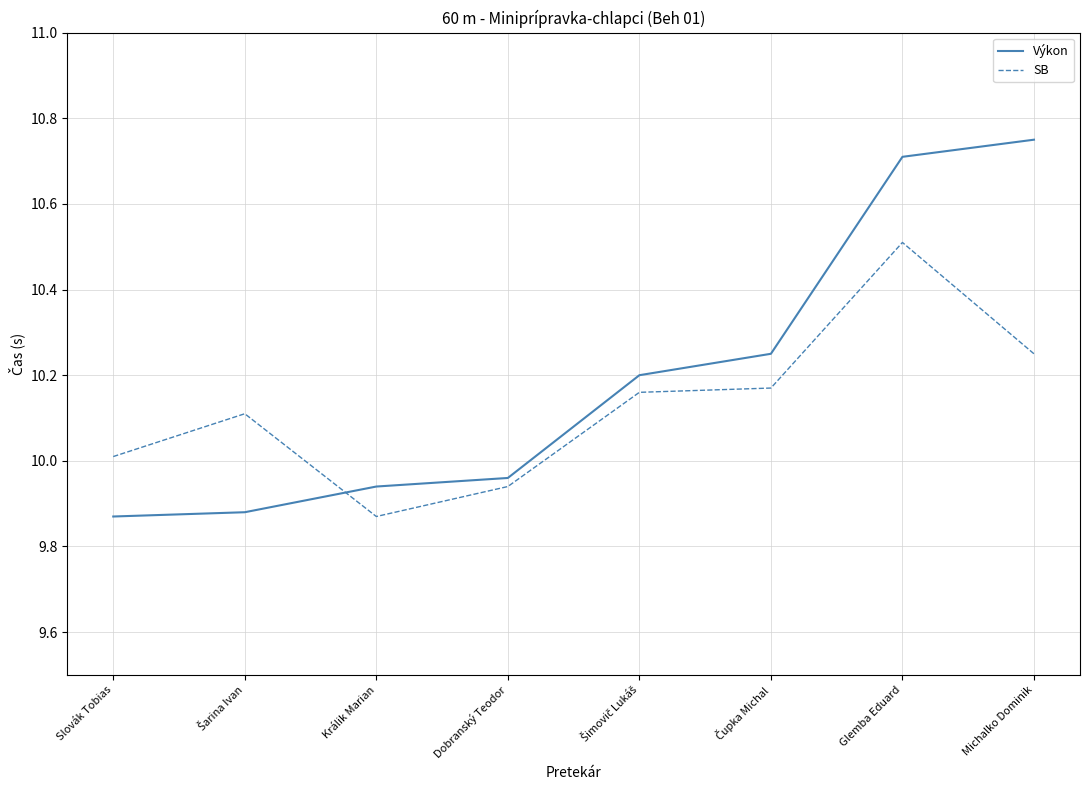

What is the difference between the maximum and minimum values in the Výkon series?

0.9